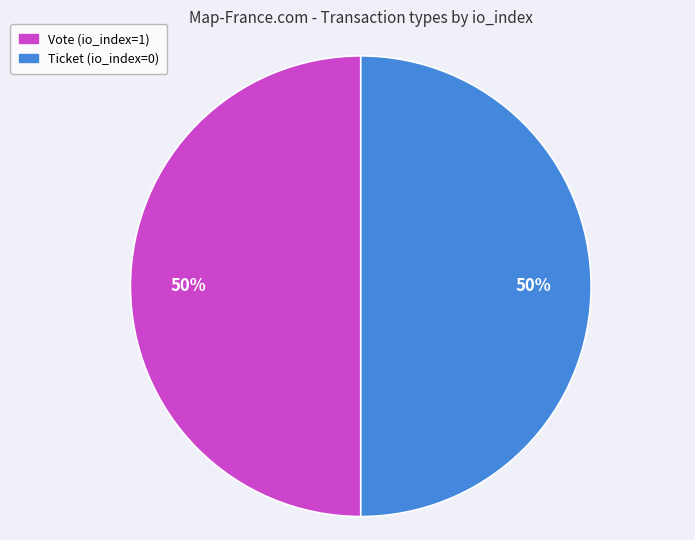

Combined, do Ticket (io_index=0) and Vote (io_index=1) account for over 50%?

Yes